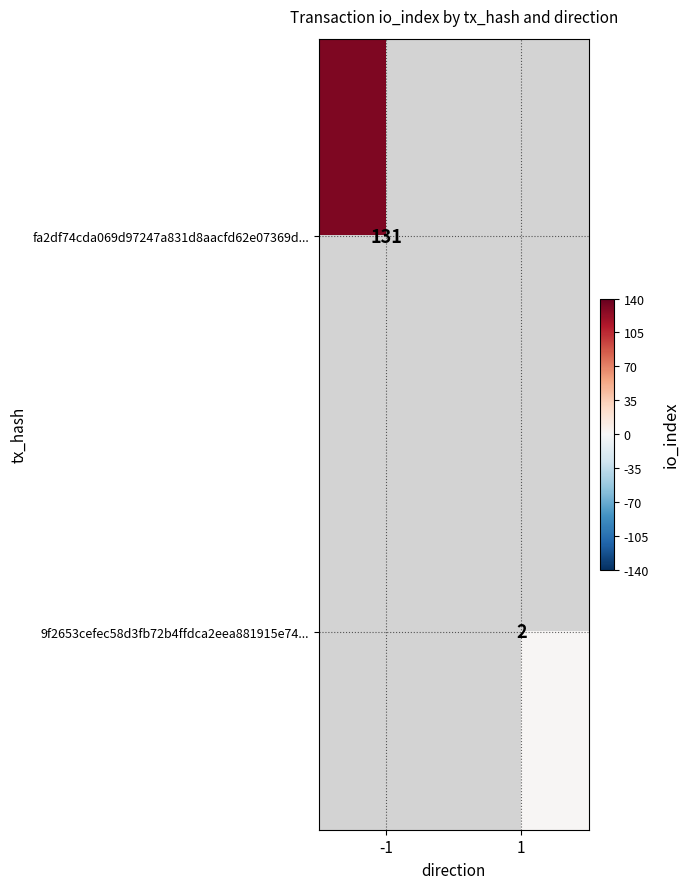

Count the number of categories in the chart.

2